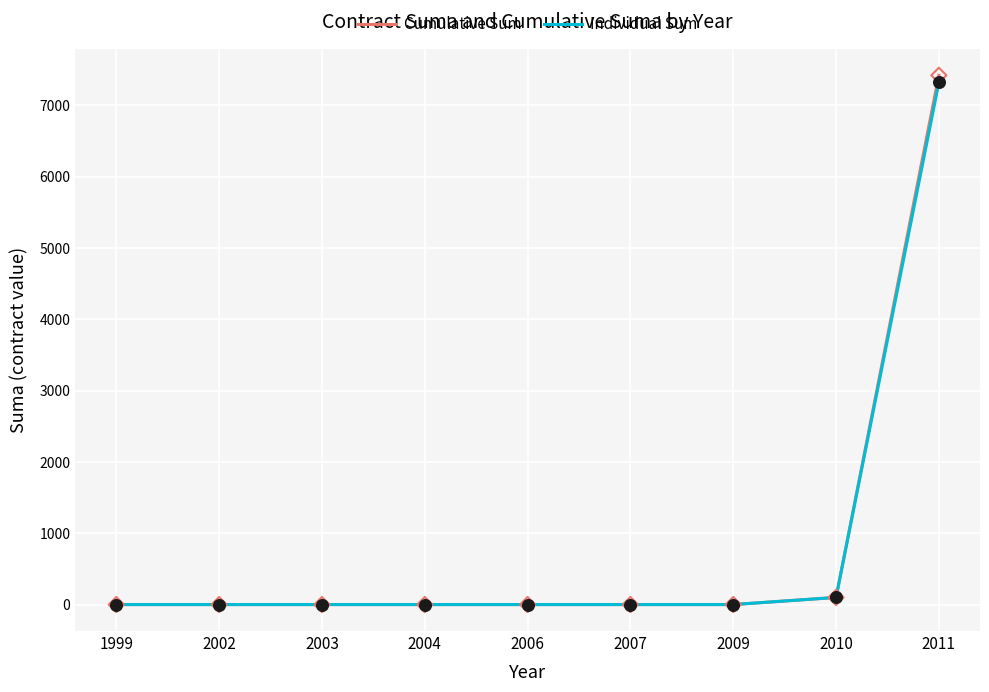

At which category is the sum across all series the highest?

2011